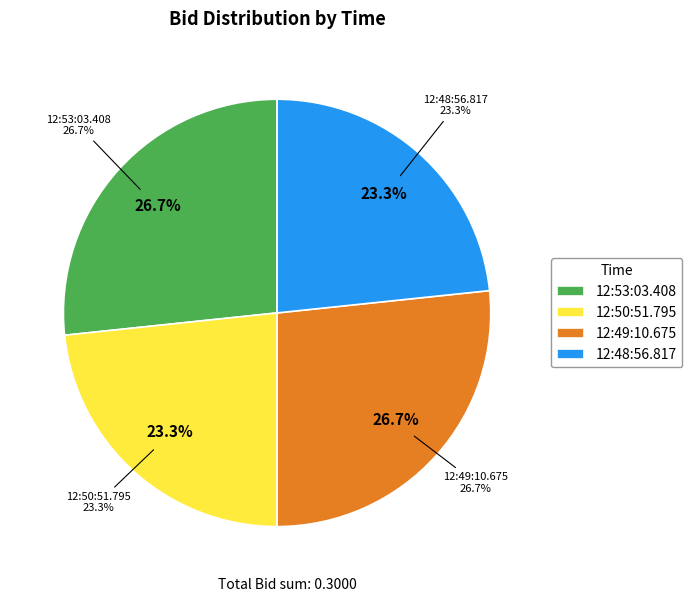

What percentage is NOT represented by 12:49:10.675?

73.3%